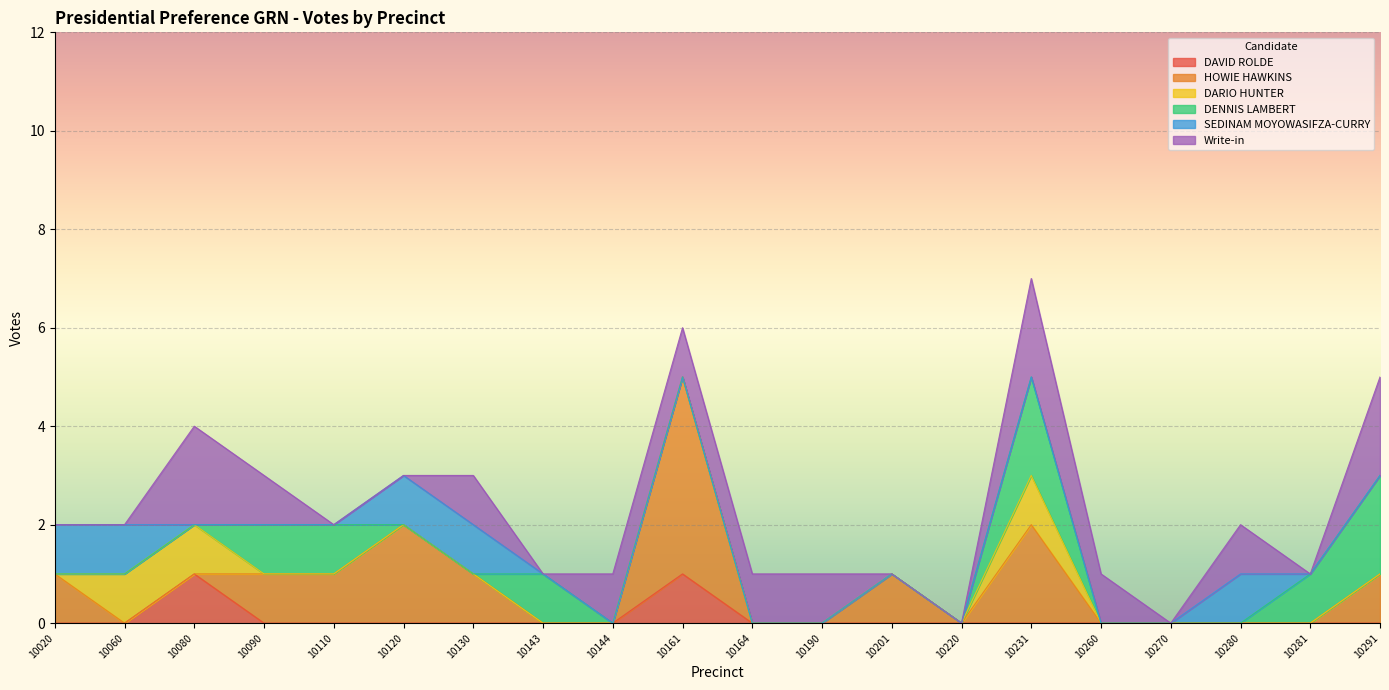

Reading left to right, what are all the values shown in this chart?

DAVID ROLDE: 0	0	1	0	0	0	0	0	0	1	0	0	0	0	0	0	0	0	0	0
HOWIE HAWKINS: 1	0	0	1	1	2	1	0	0	4	0	0	1	0	2	0	0	0	0	1
DARIO HUNTER: 0	1	1	0	0	0	0	0	0	0	0	0	0	0	1	0	0	0	0	0
DENNIS LAMBERT: 0	0	0	1	1	0	0	1	0	0	0	0	0	0	2	0	0	0	1	2
SEDINAM MOYOWASIFZA-CURRY: 1	1	0	0	0	1	1	0	0	0	0	0	0	0	0	0	0	1	0	0
Write-in: 0	0	2	1	0	0	1	0	1	1	1	1	0	0	2	1	0	1	0	2